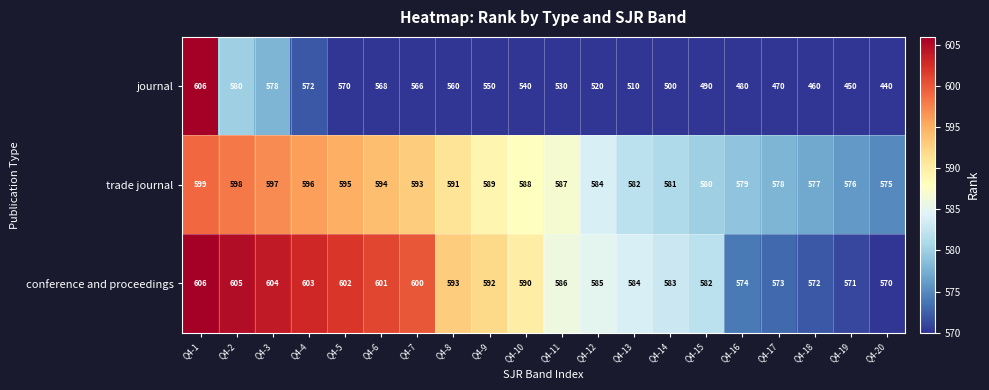

What is the total value across all series at Q4-10?

1718